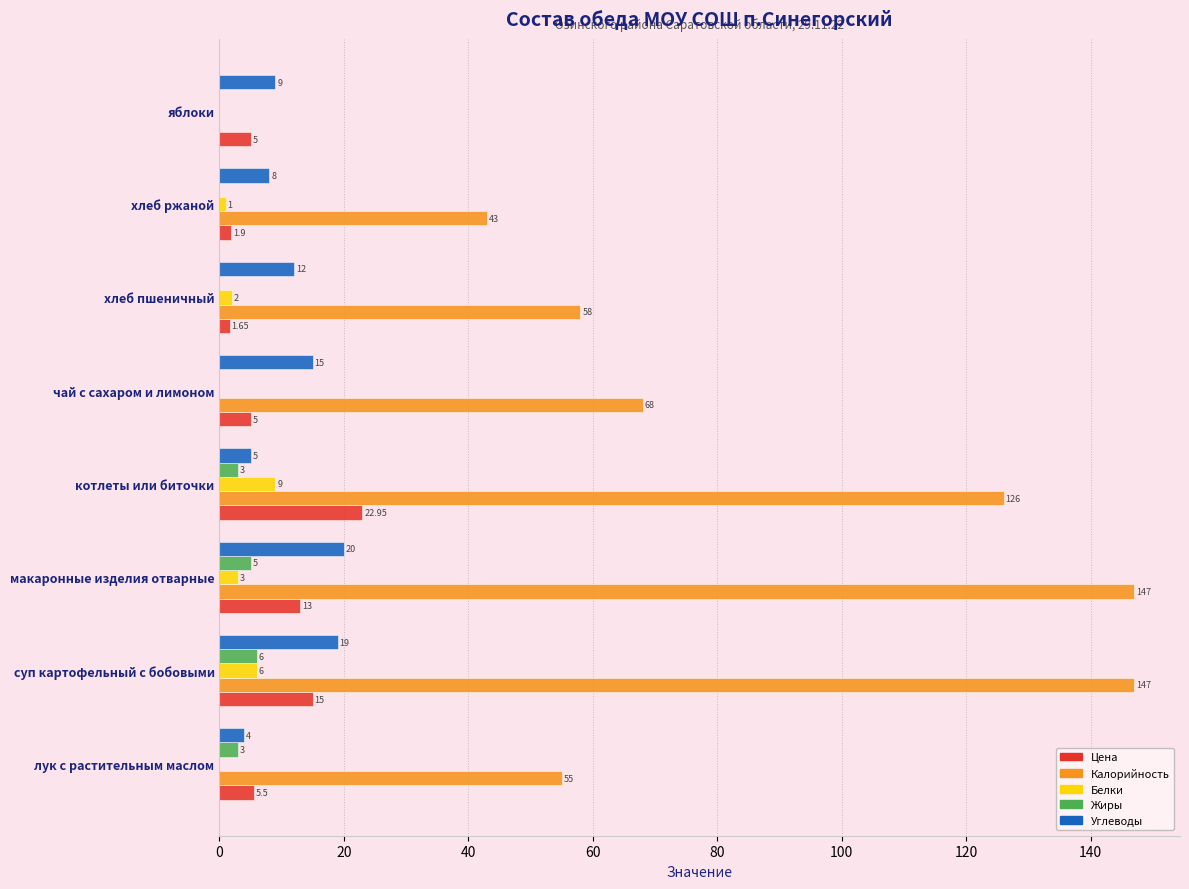

What is the sum of the Цена values at котлеты или биточки and макаронные изделия отварные?

36.0